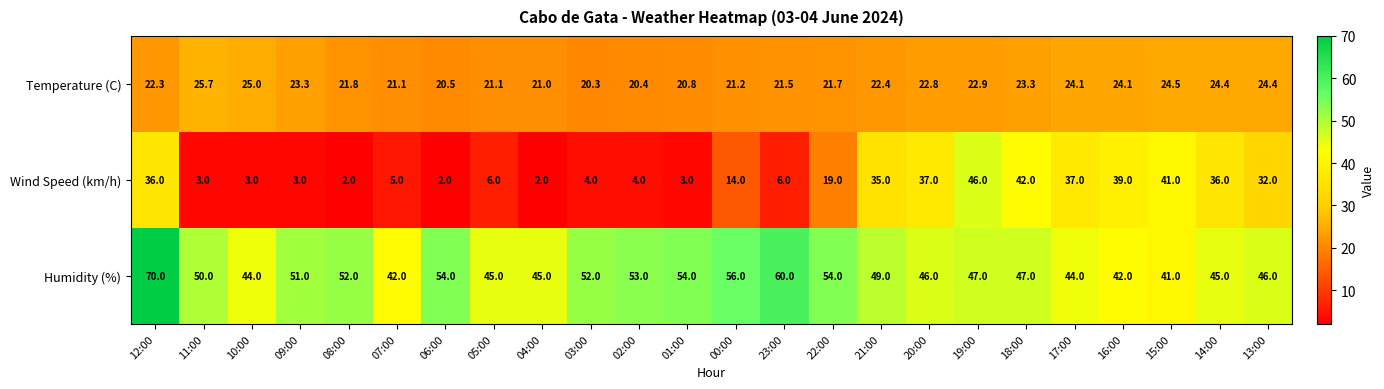

List the series in order of their peak value, lowest first.

Temperature (C), Wind Speed (km/h), Humidity (%)